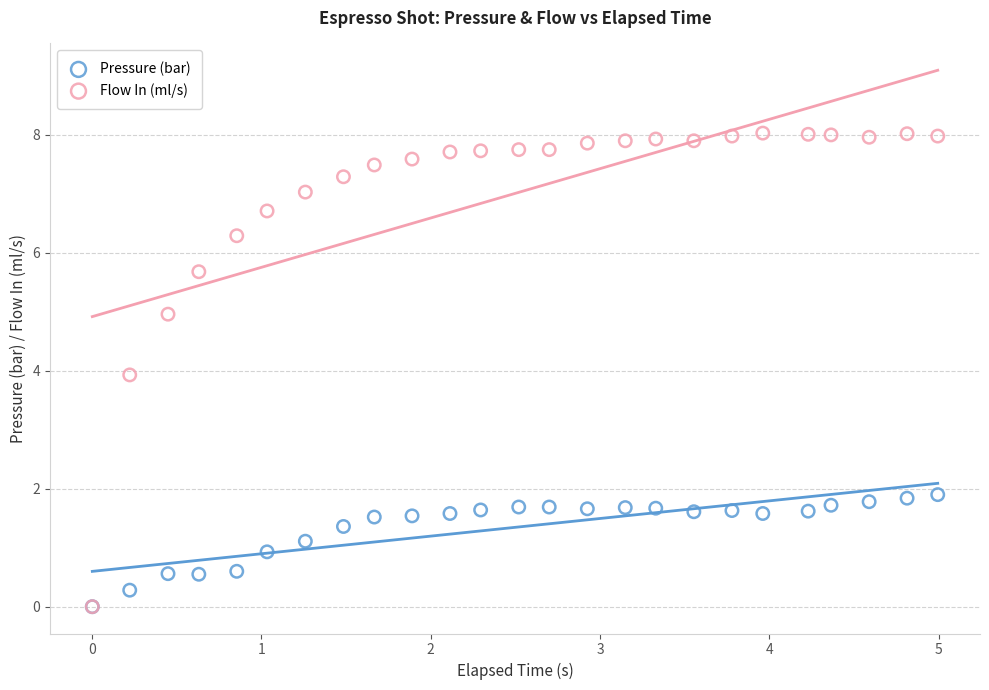

Which series has the widest spread of Y values?

Flow In (ml/s)